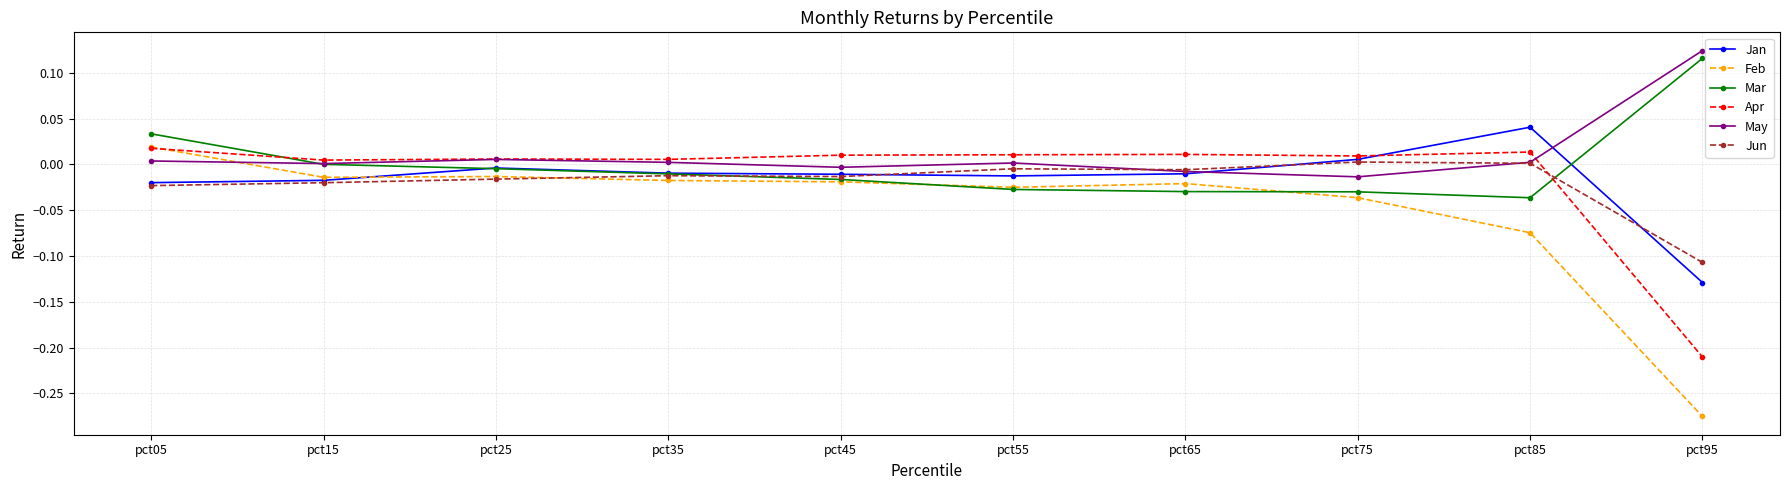

The Jan series shows -0.0 at pct35. True or false?

True